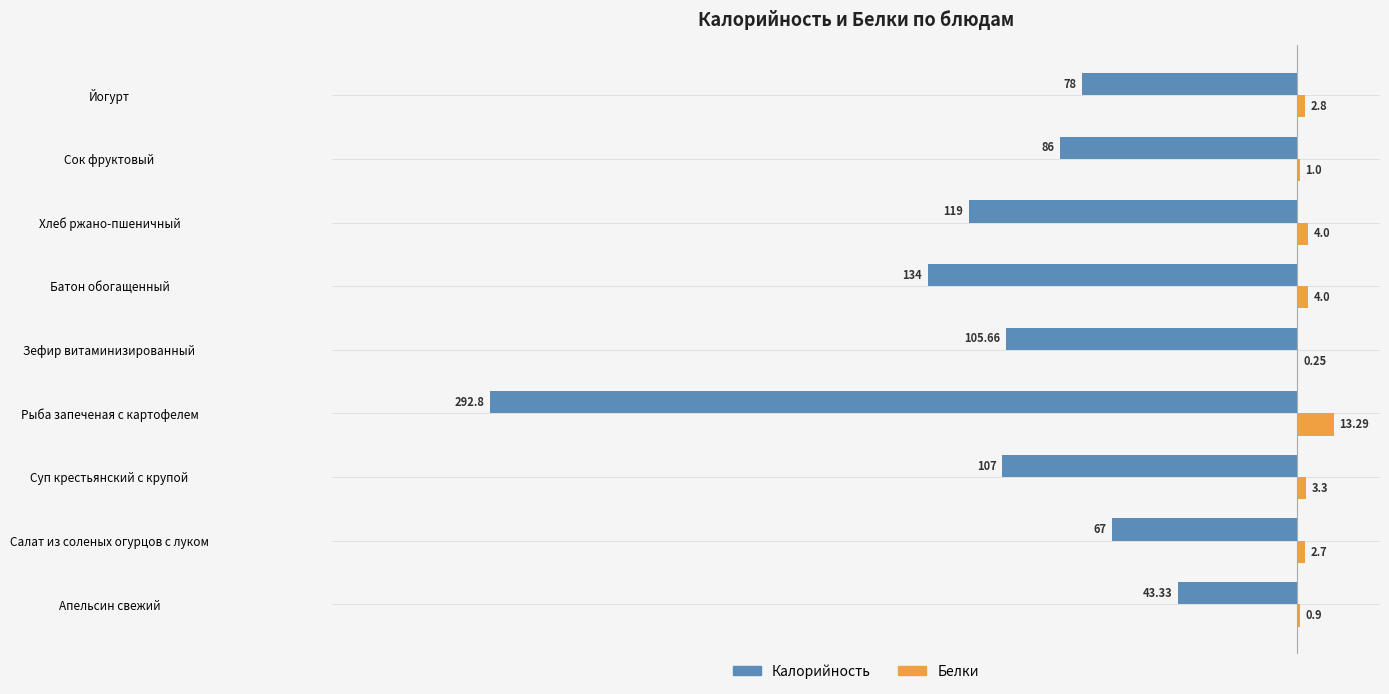

Which series has the largest total across all categories?

Белки